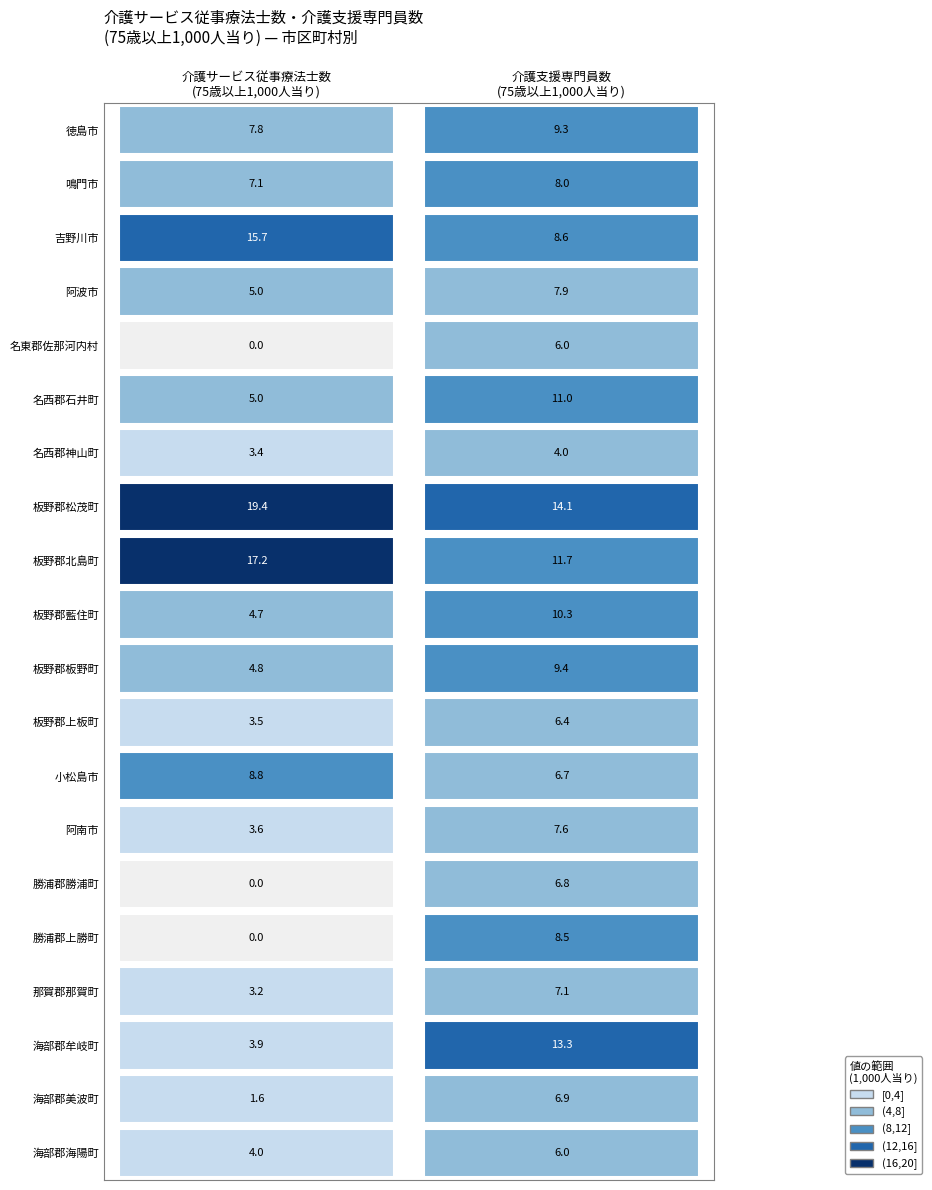

Reading left to right, what are all the values shown in this chart?

徳島市: 7.8	9.3
鳴門市: 7.1	8.0
吉野川市: 15.7	8.6
阿波市: 5.0	7.9
名東郡佐那河内村: 0.0	6.0
名西郡石井町: 5.0	11.0
名西郡神山町: 3.4	4.0
板野郡松茂町: 19.4	14.1
板野郡北島町: 17.2	11.7
板野郡藍住町: 4.7	10.3
板野郡板野町: 4.8	9.4
板野郡上板町: 3.5	6.4
小松島市: 8.8	6.7
阿南市: 3.6	7.6
勝浦郡勝浦町: 0.0	6.8
勝浦郡上勝町: 0.0	8.5
那賀郡那賀町: 3.2	7.1
海部郡牟岐町: 3.9	13.3
海部郡美波町: 1.6	6.9
海部郡海陽町: 4.0	6.0